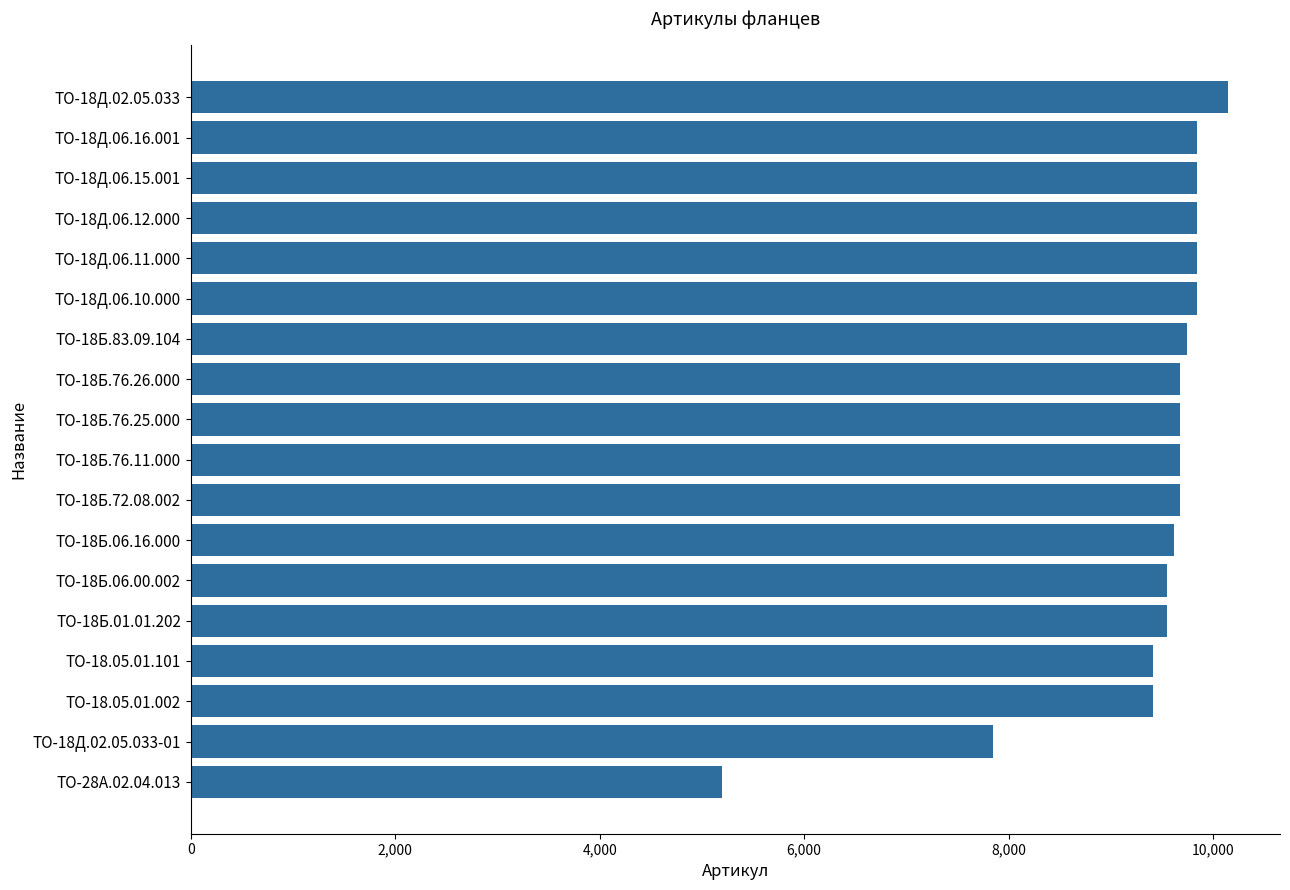

Where is the data nearest to the value 7673?

ТО-18Д.02.05.033-01